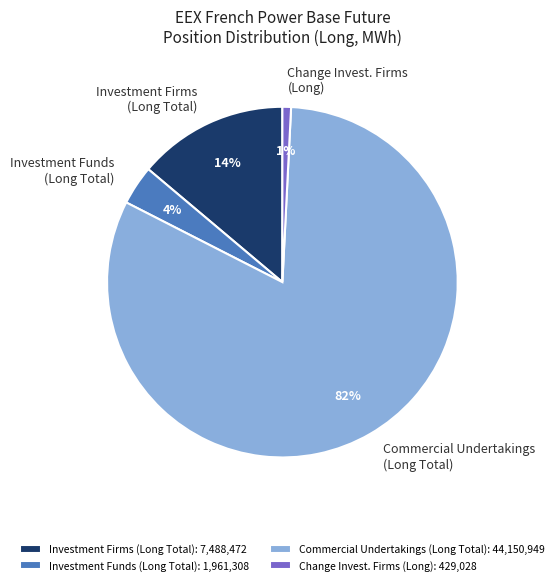

Does Commercial Undertakings (Long Total) represent more than half of the total?

Yes